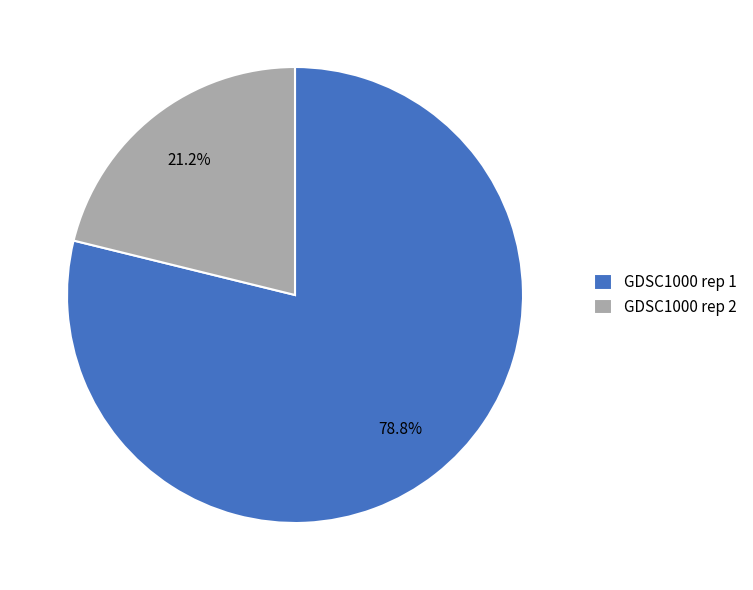

Rank the categories by value from lowest to highest.

GDSC1000 rep 2, GDSC1000 rep 1